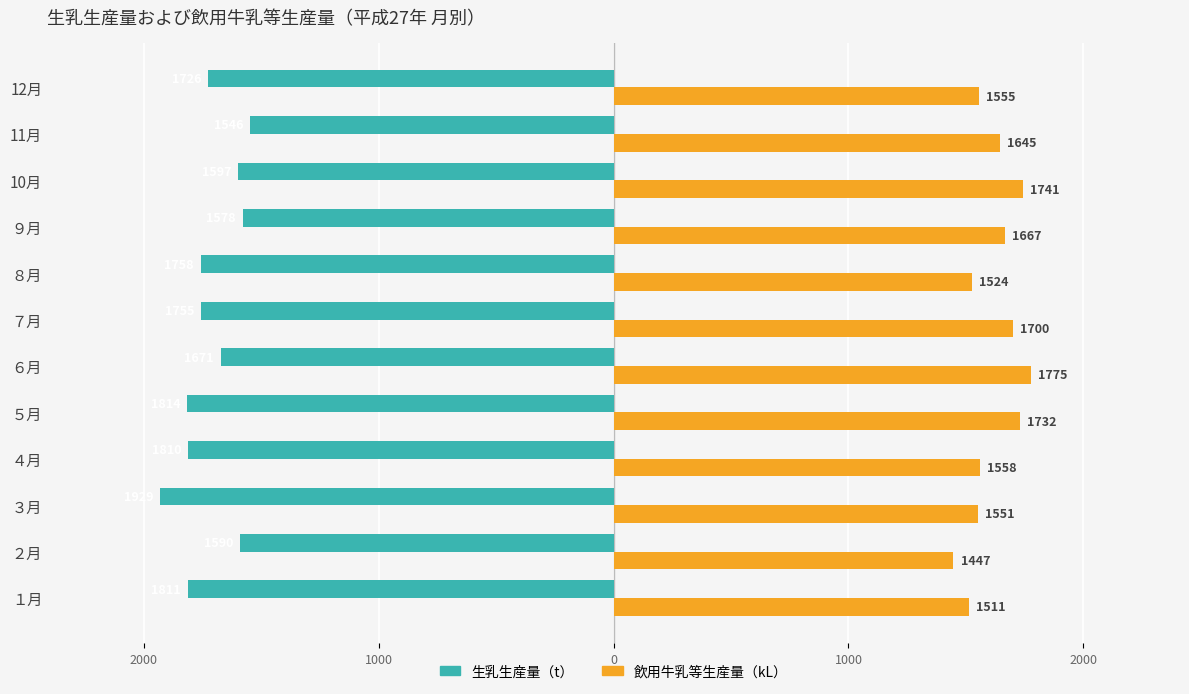

Reading right to left, what are all the values shown in this chart?

生乳生産量（t）: -1726	-1546	-1597	-1578	-1758	-1755	-1671	-1814	-1810	-1929	-1590	-1811
飲用牛乳等生産量（kL）: 1555	1645	1741	1667	1524	1700	1775	1732	1558	1551	1447	1511